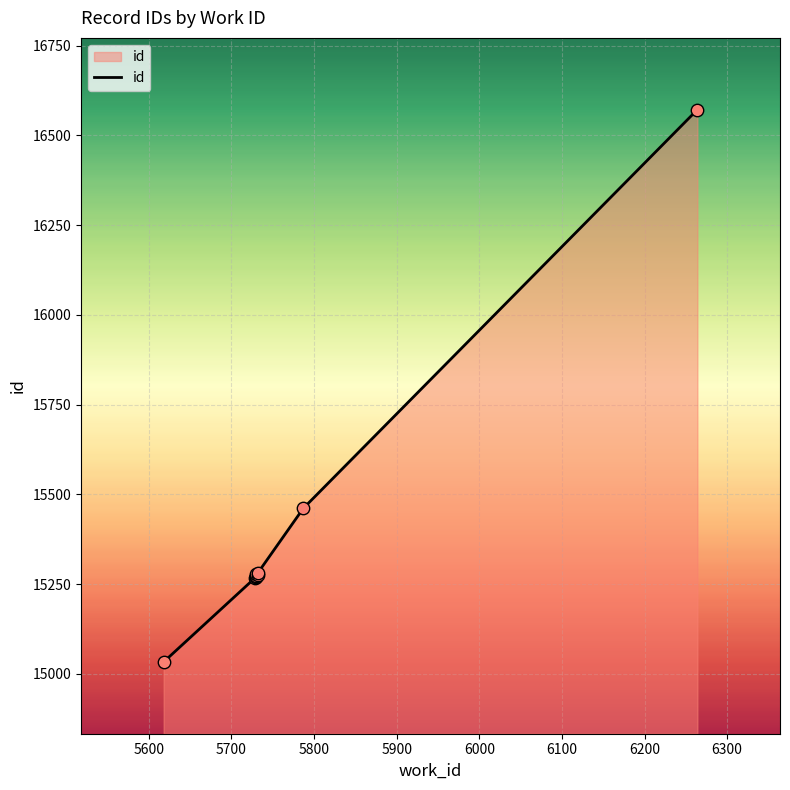

Approximately how many times larger is the value at 5729 compared to 5618?

1.0